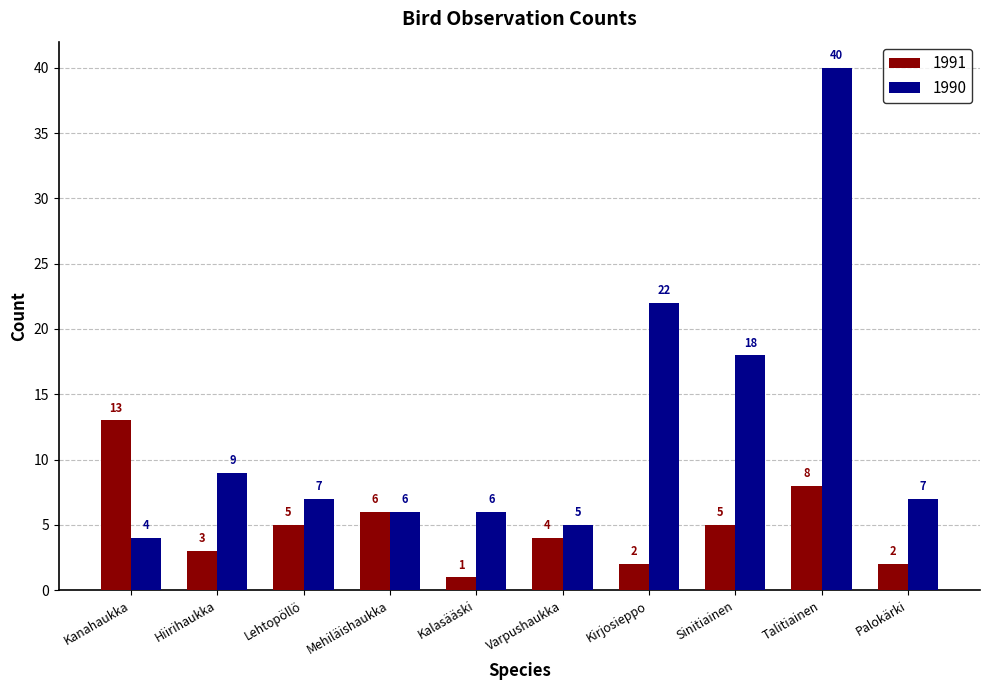

What is the label of the 1st bar from the right?

Palokärki